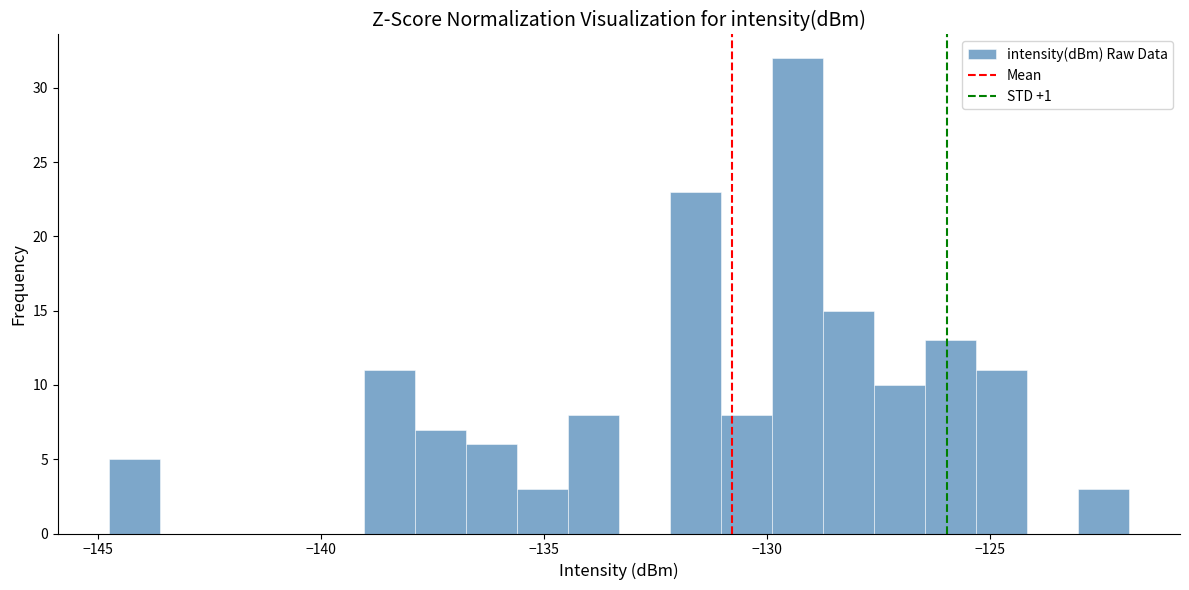

Around what value on the x-axis is the tallest bar? Give the approximate position of its centre, as read against the axis.

-129.5